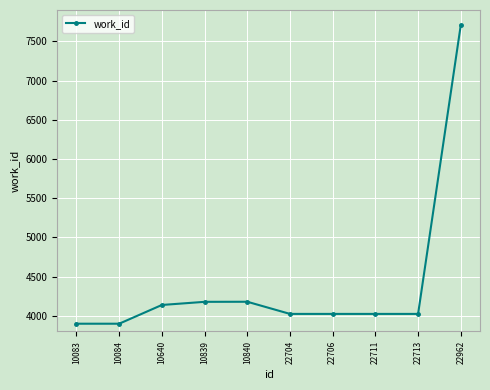

How many values are below 4024?

2